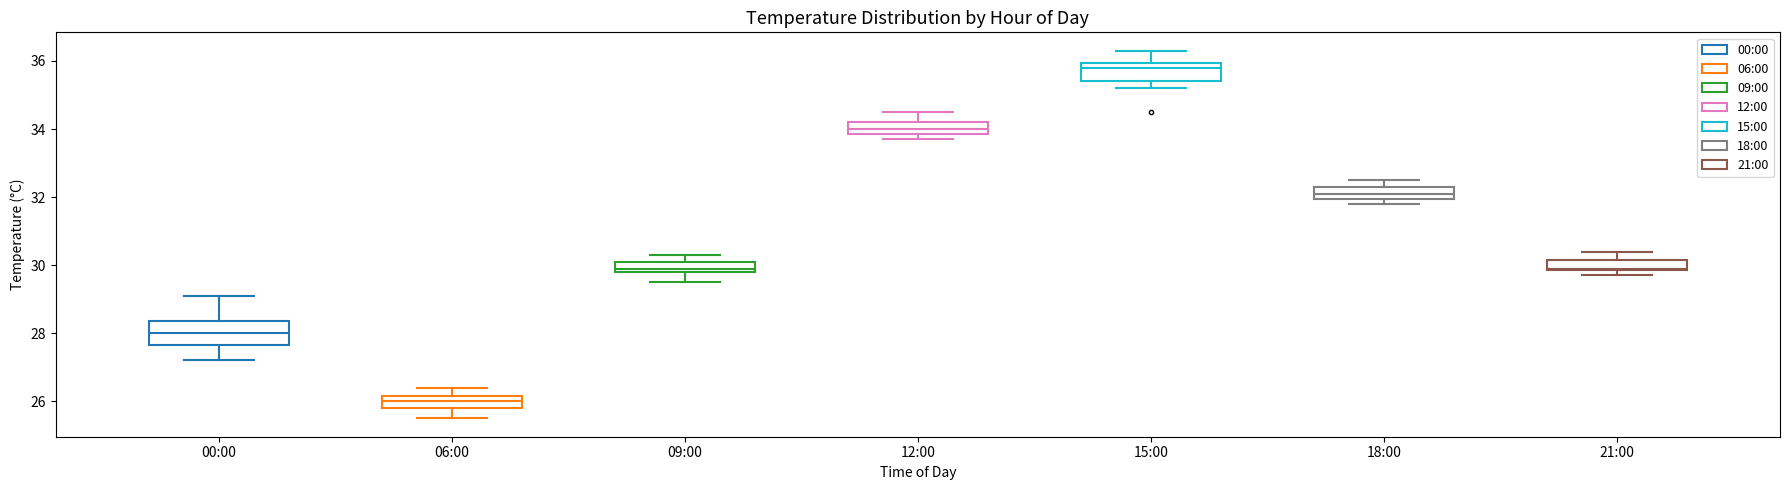

Where does the upper whisker of the box for 18:00 end on the y-axis? The values are not printed on the chart, so give them approximately, as read against the axis.

32.6